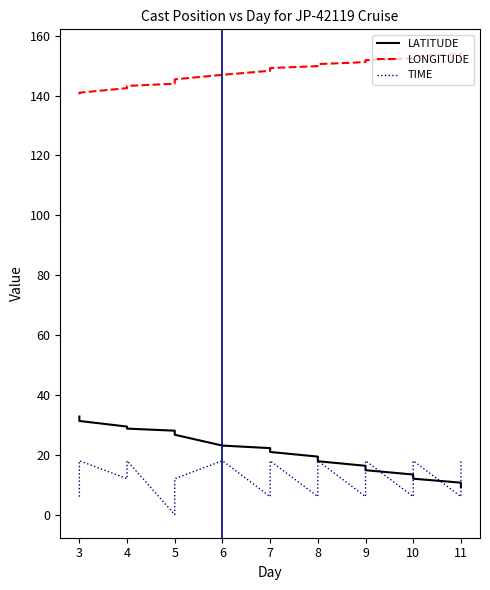

What is the greatest value displayed?

154.4